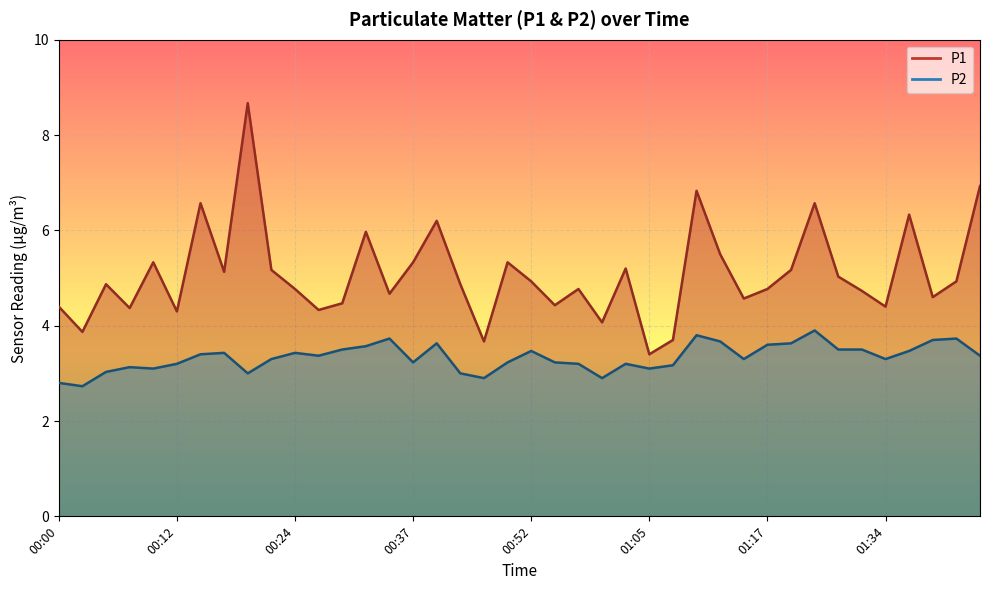

How many lines are shown in the chart?

2